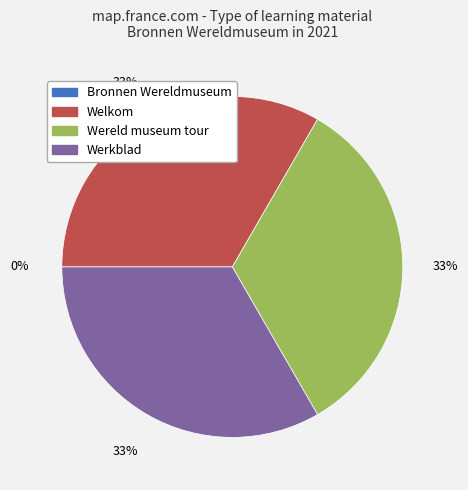

Between Werkblad and Wereld museum tour, which is larger?

Werkblad